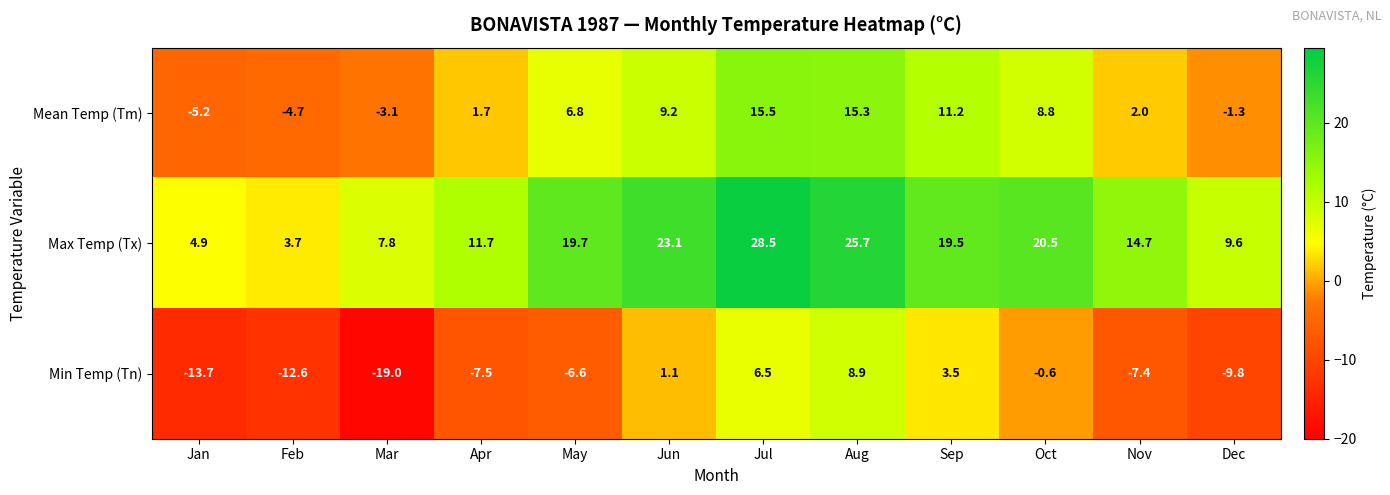

What is the average value of the Min Temp (Tn) series?

-4.8